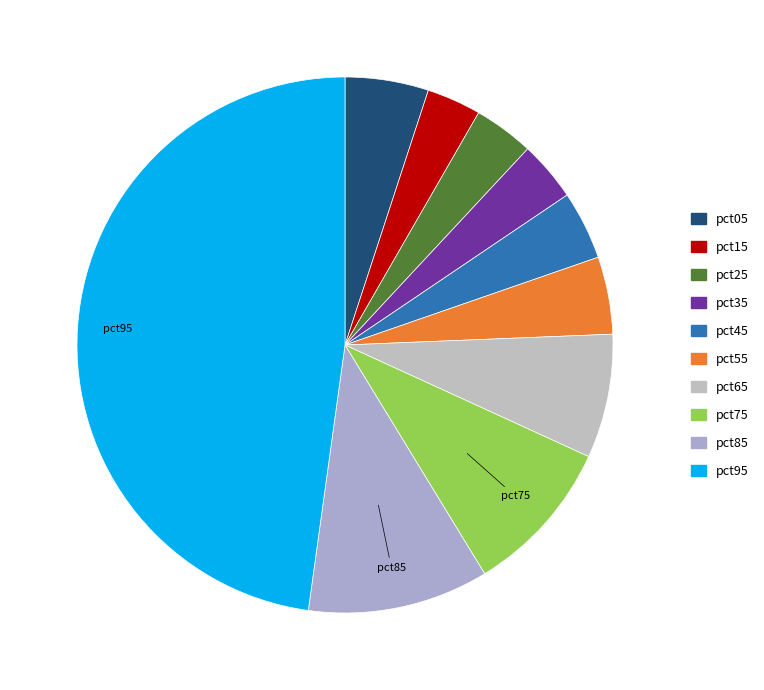

To the nearest percent, what is the average slice percentage?

10%